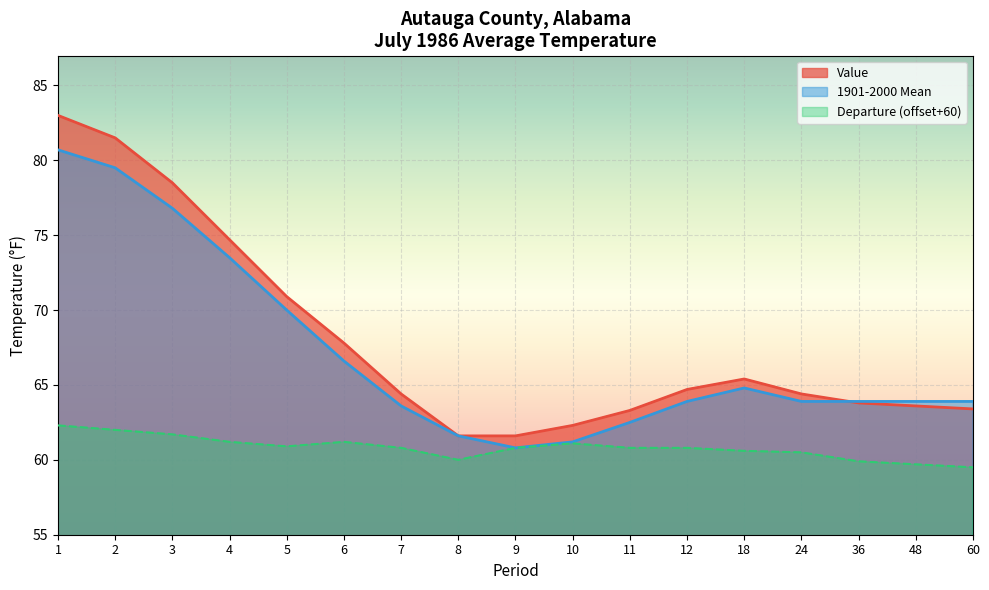

What is the value of the 1901-2000 Mean point at the 2nd from the left?

79.5